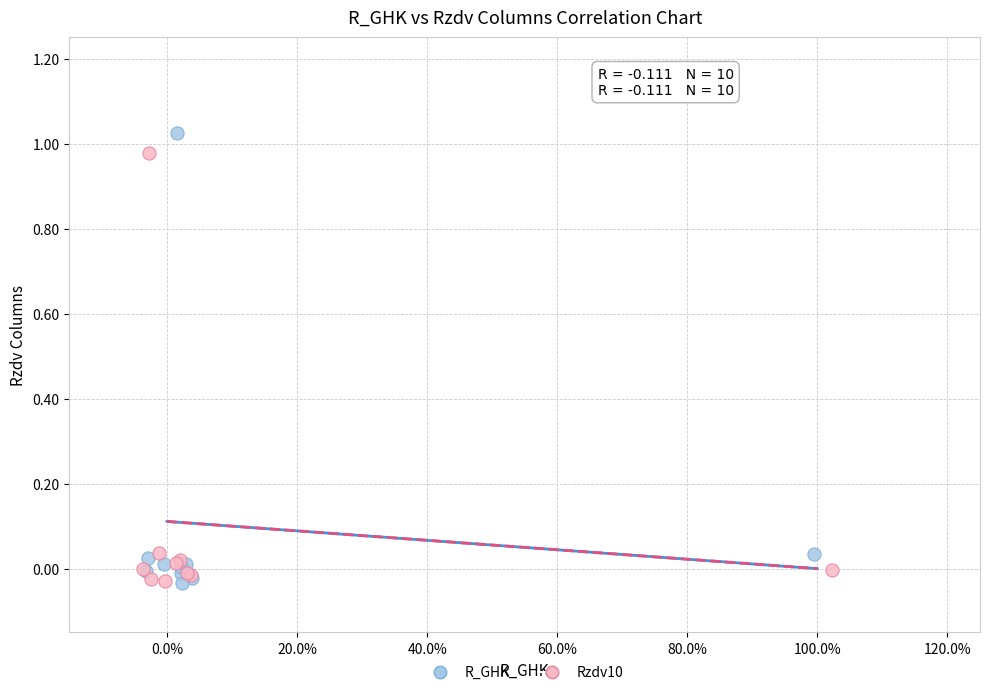

What are all the series names shown in the legend?

R_GHK, Rzdv10